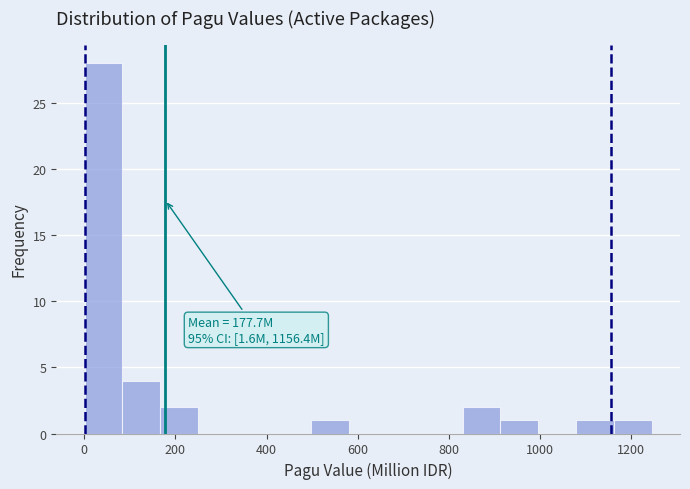

Which range on the x-axis has the tallest bar?

0 to 80